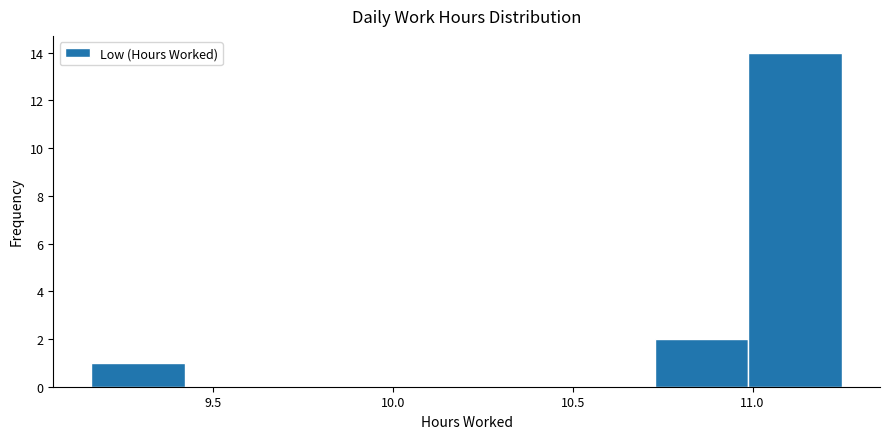

Over which range of the x-axis is the bar tallest?

11.00 to 11.25